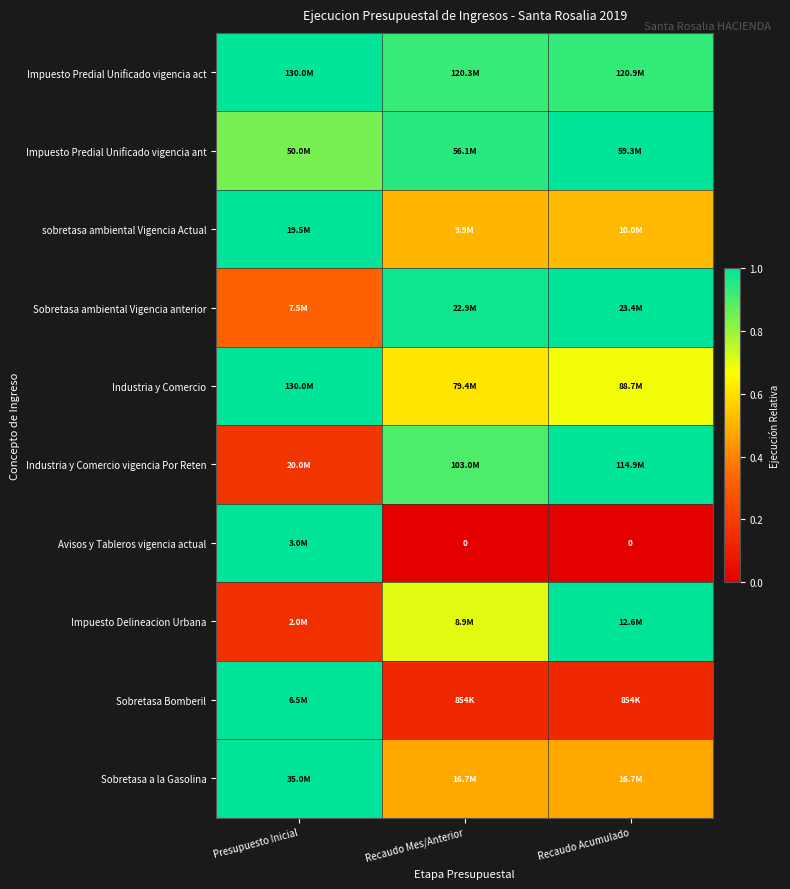

Is it true that Industria y Comercio vigencia Por Reten equals 1.0 at Recaudo Acumulado?

True